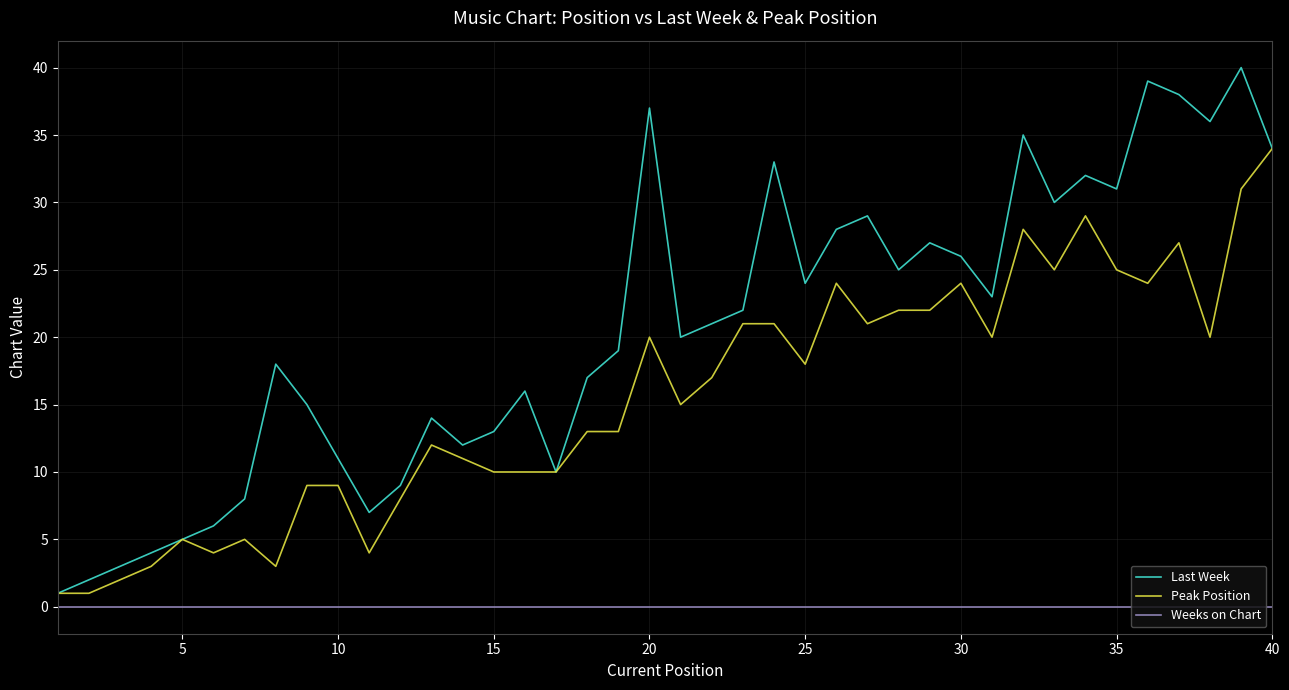

Rank the series by their average value, from highest to lowest.

Last Week, Peak Position, Weeks on Chart